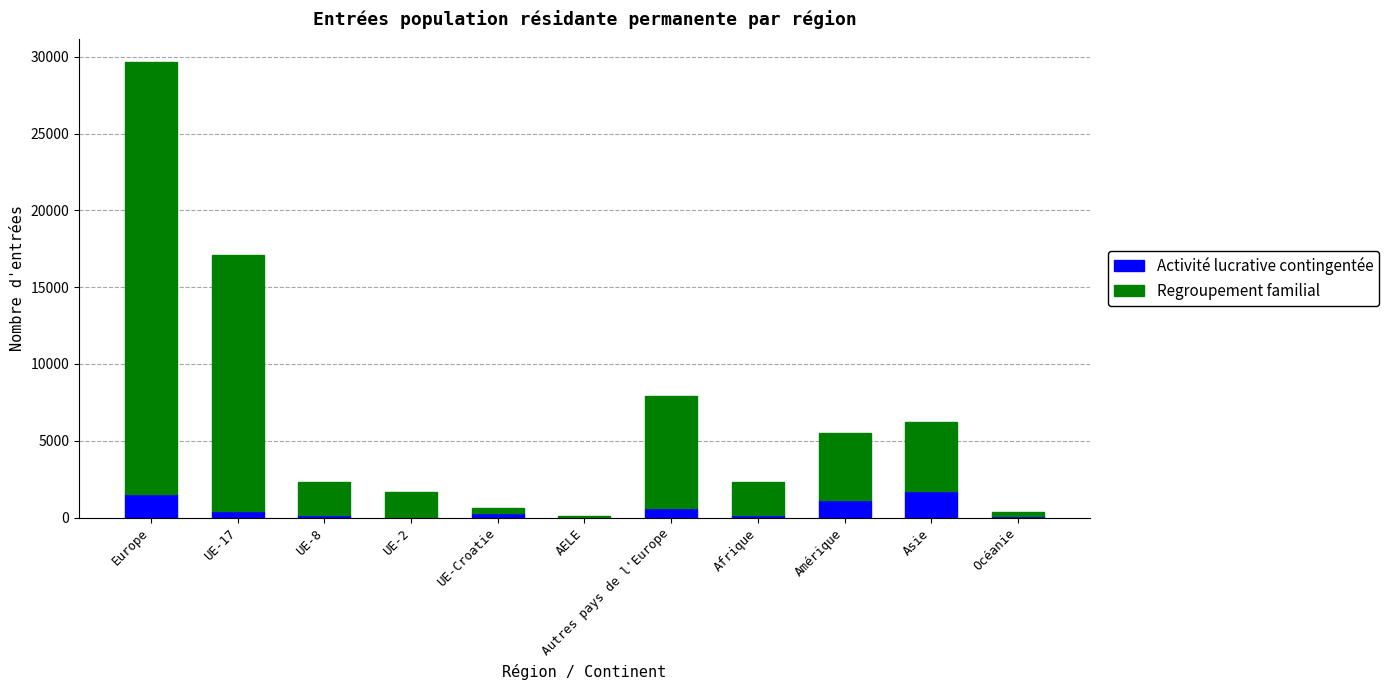

The Activité lucrative contingentée series shows 630 at Autres pays de l'Europe. True or false?

True